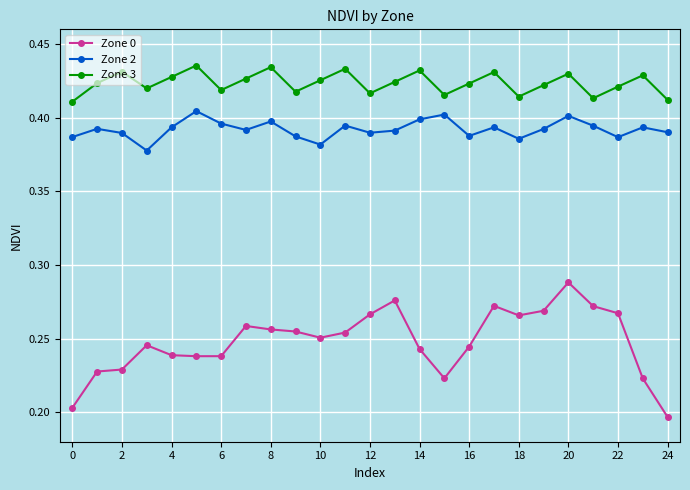

At how many categories does at least one series exceed 0?

25